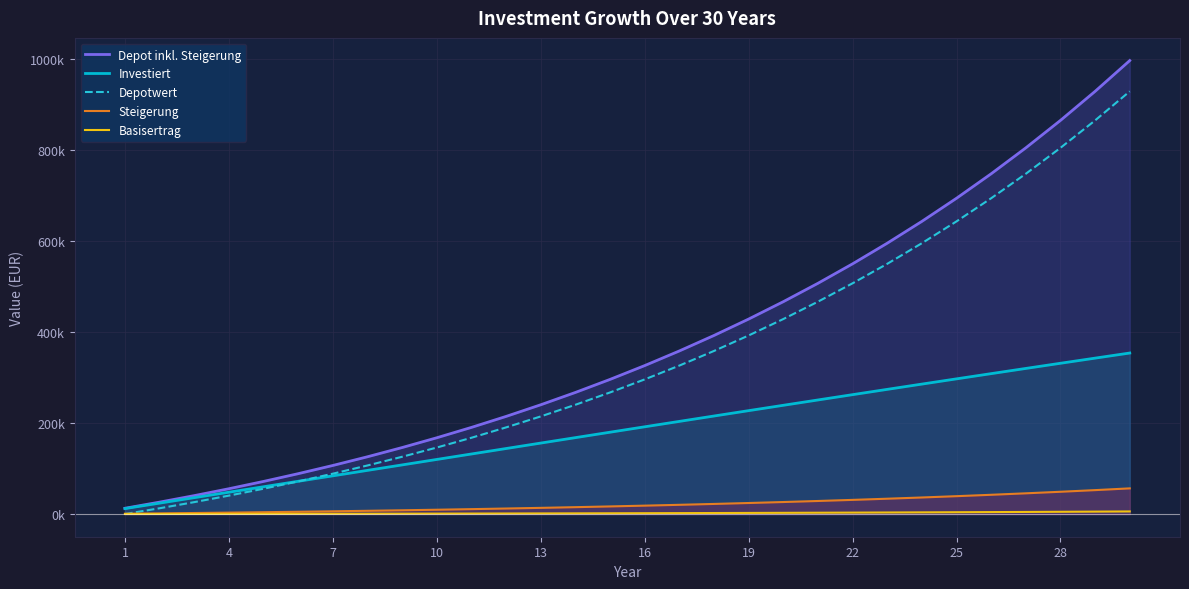

What is the sum of the Investiert values at 4 and 15?

215765.3